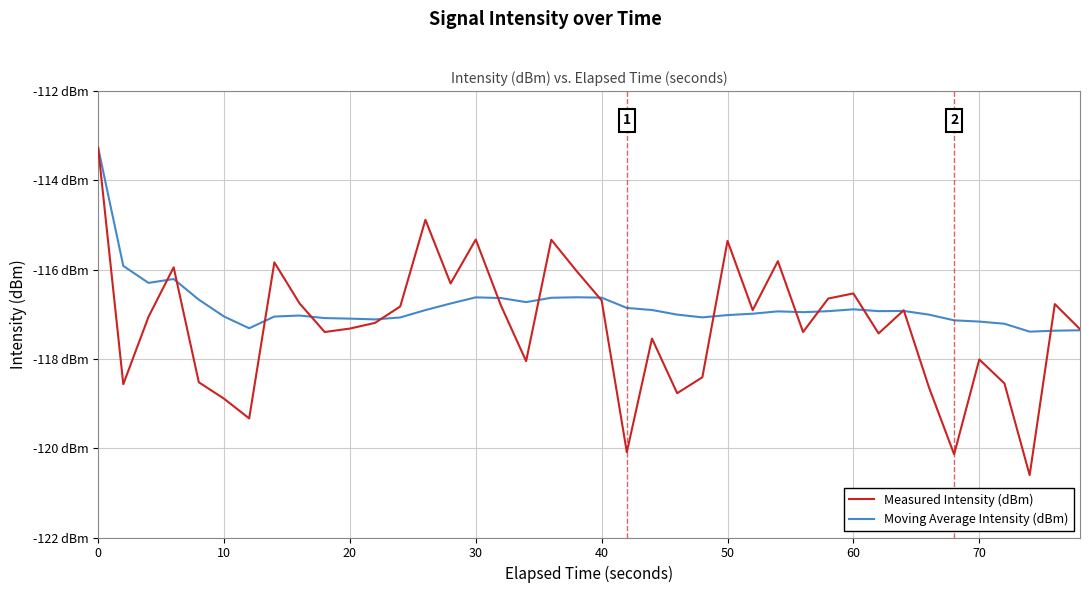

Does the chart display data point markers on the line(s)?

No